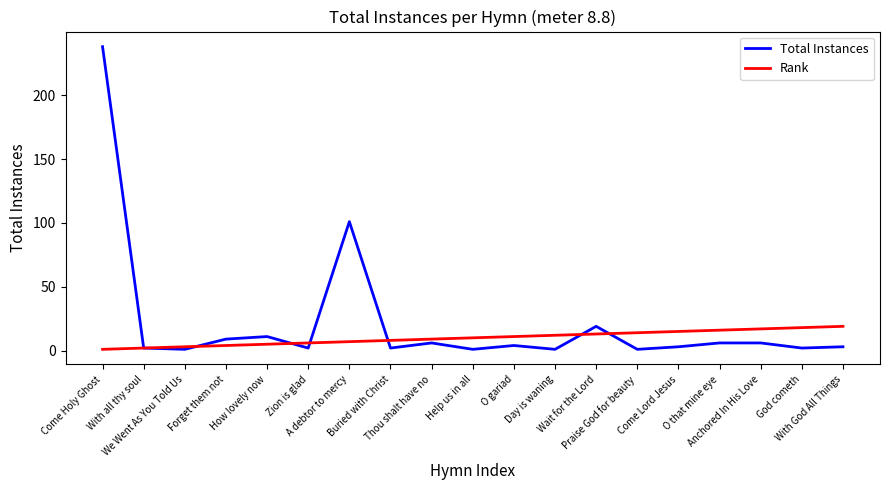

What is the maximum value shown in the chart?

238